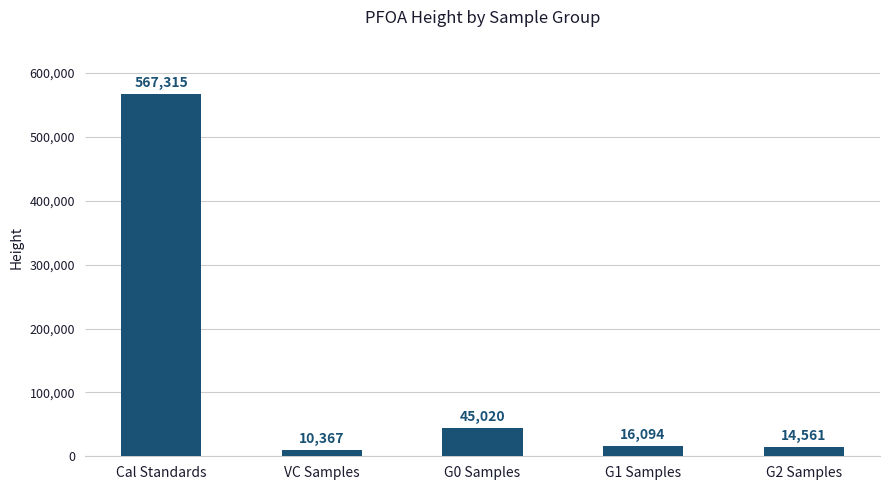

The value at Cal Standards is 567315. True or false?

True